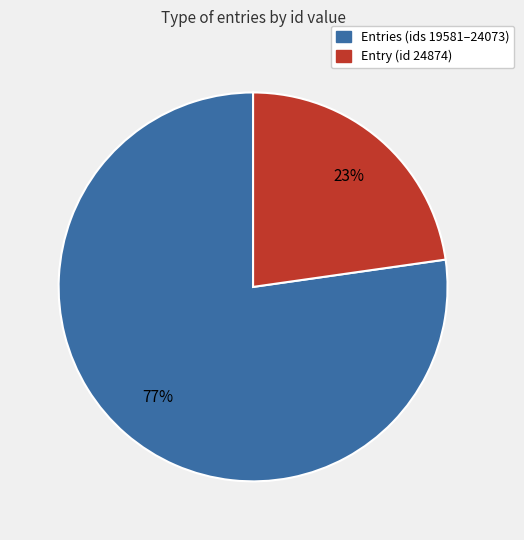

To the nearest percent, what is the difference between the largest and smallest slice percentages?

54%